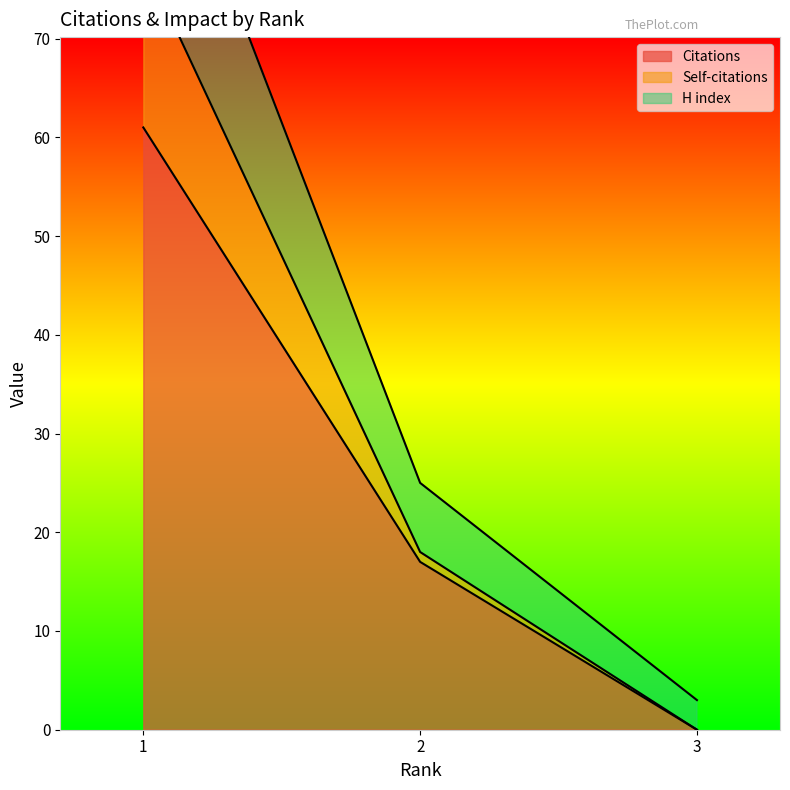

True or false: Citations has a value of 23 at 2.

False